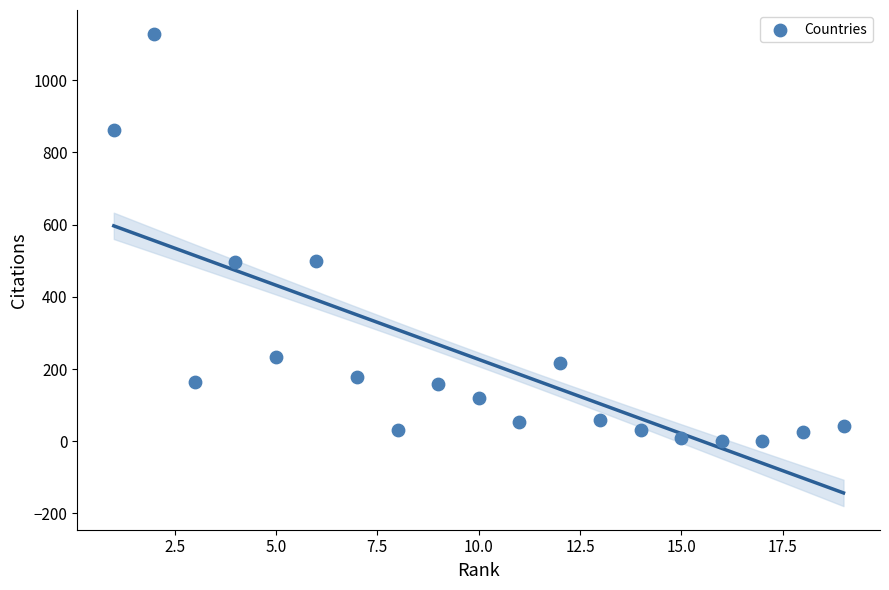

What is the range of Y values (max minus min)?

1129